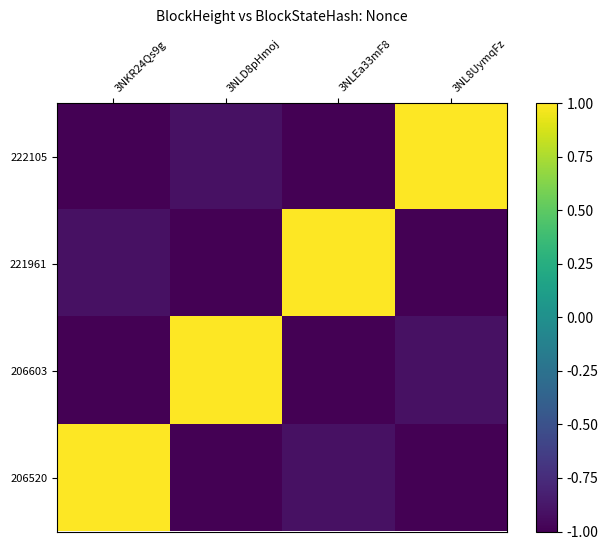

Which series has the widest spread of values?

222105